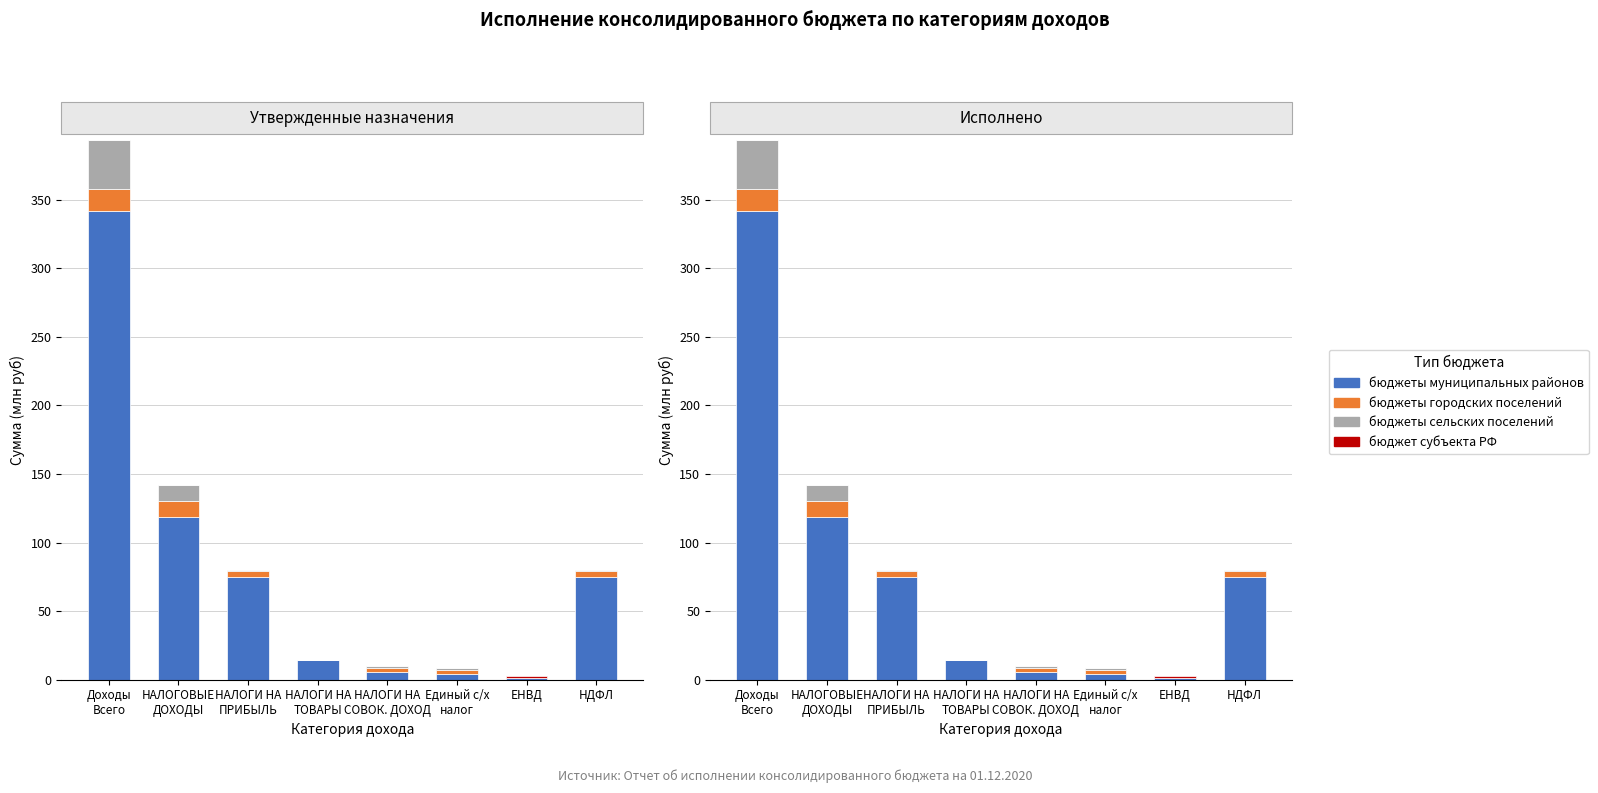

Which category has the lowest value across all series?

ЕНВД